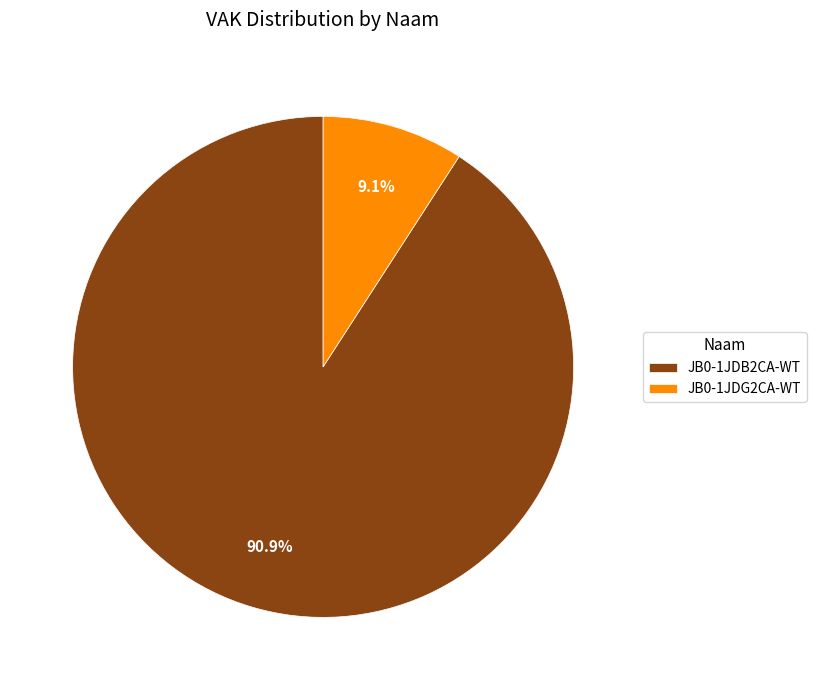

Which has a higher value, JB0-1JDG2CA-WT or JB0-1JDB2CA-WT?

JB0-1JDB2CA-WT